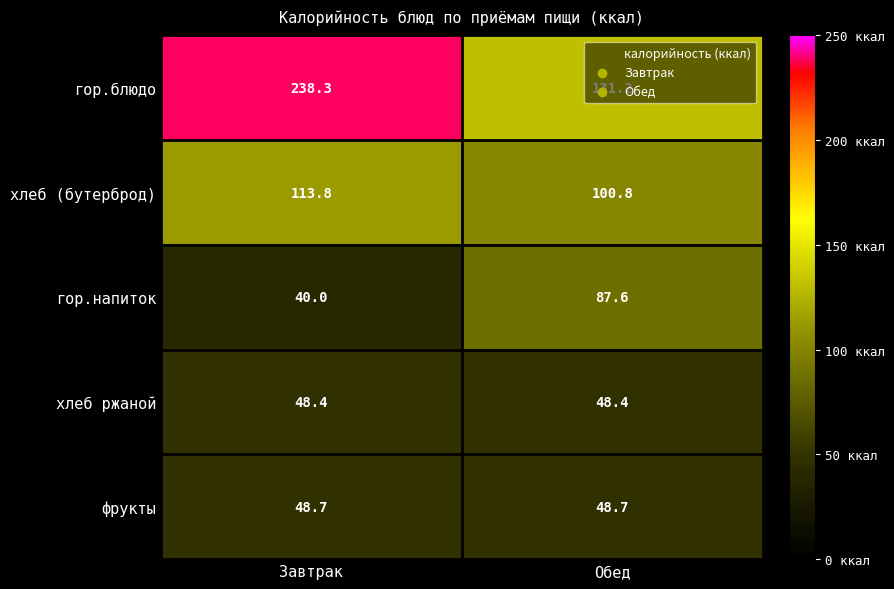

Is it true that хлеб ржаной equals 28.8 at Завтрак?

False